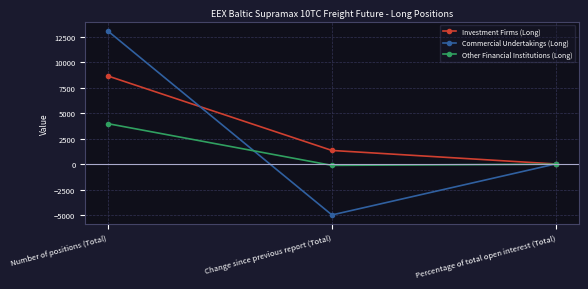

At which label does Commercial Undertakings (Long) first exceed 50?

Number of positions (Total)